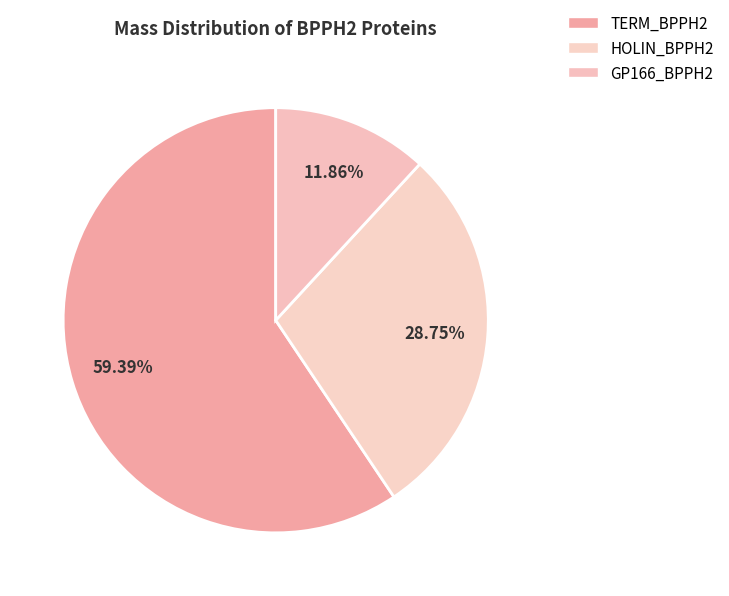

To the nearest percent, what is the average slice percentage?

33%